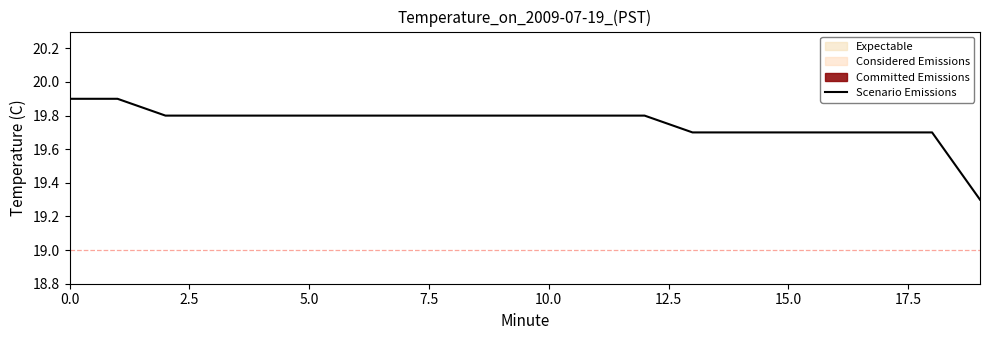

Which category has the lowest value across all series?

19